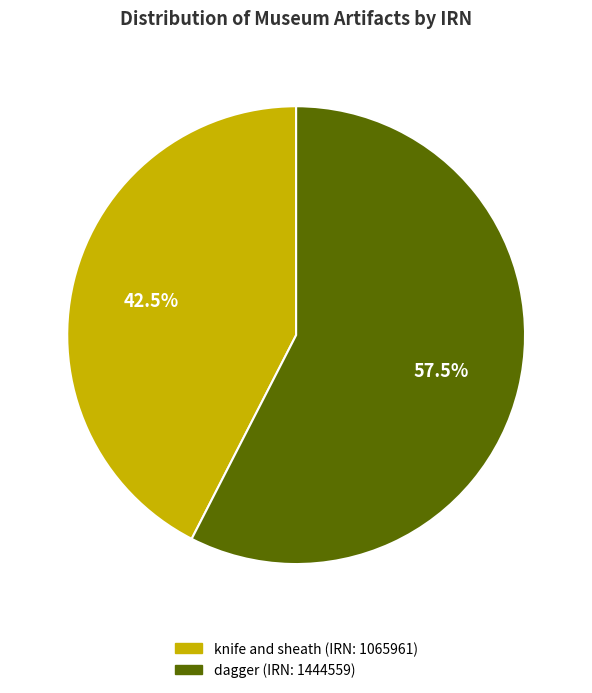

Does any single category account for the majority?

Yes